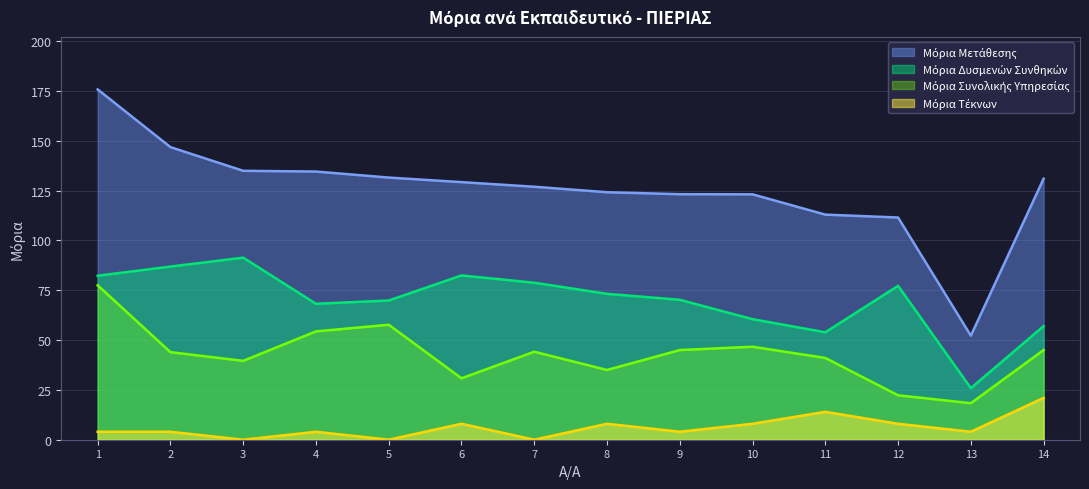

At which label does Μόρια Μετάθεσης first exceed 129?

1